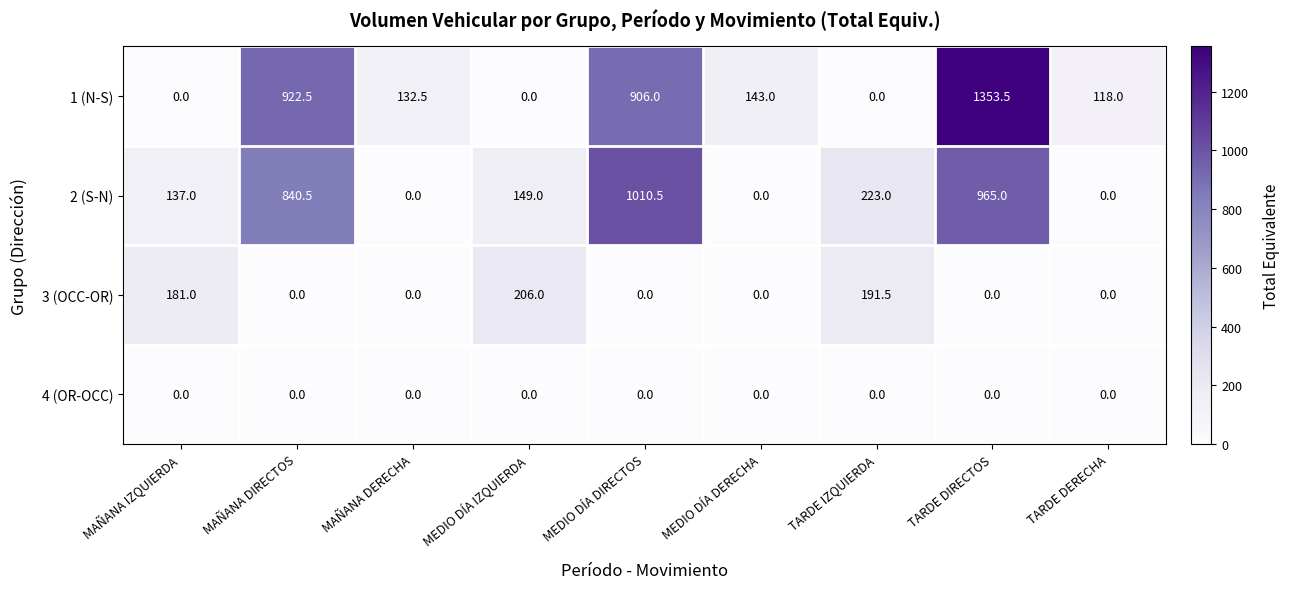

At which label does 3 (OCC-OR) reach its peak?

MEDIO DÍA IZQUIERDA